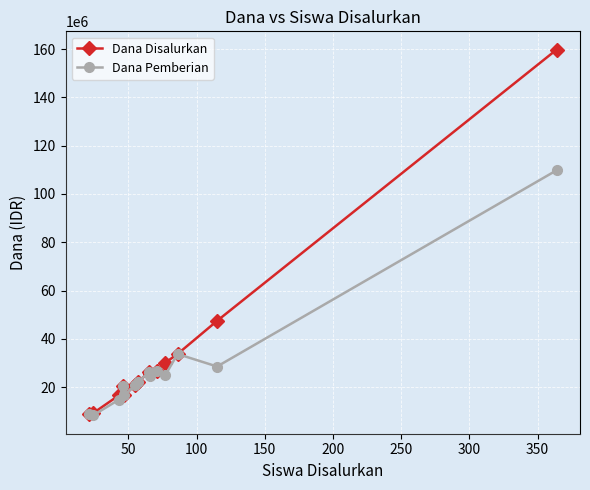

Which series has the largest range (max minus min)?

Dana Disalurkan